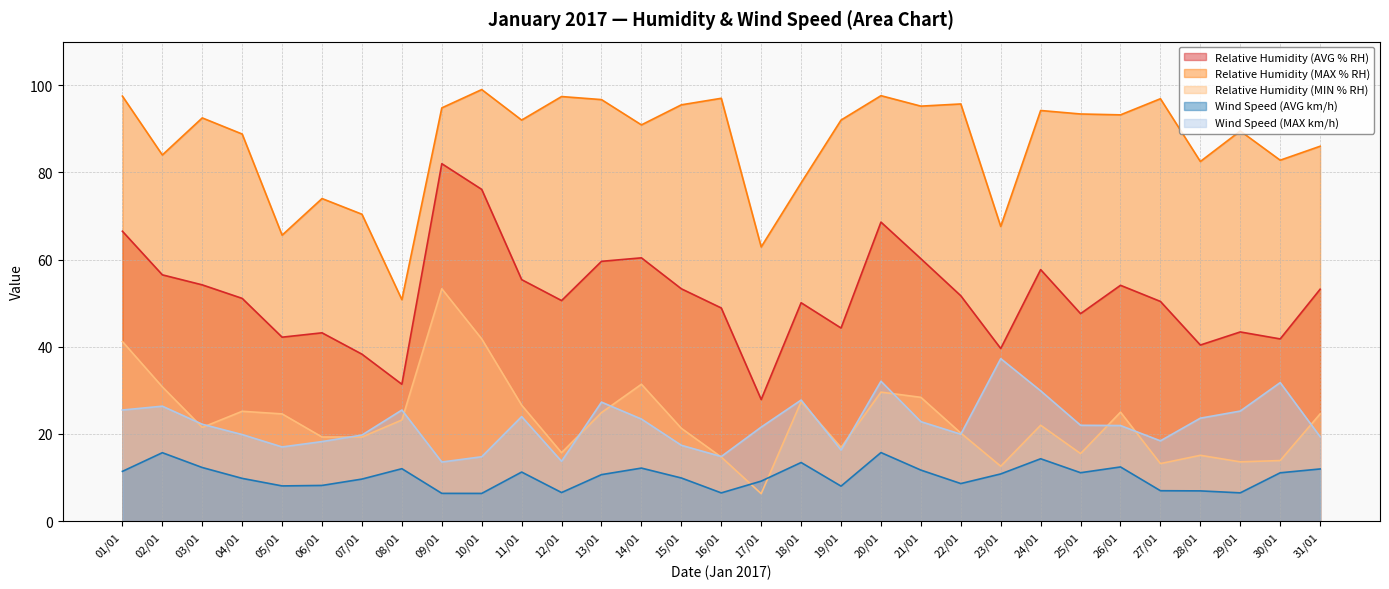

Reading left to right, transcribe all the data shown in this chart.

Relative Humidity (AVG % RH): 66.5	56.5	54.2	51.1	42.2	43.2	38.3	31.4	82.0	76.1	55.4	50.6	59.6	60.4	53.3	48.9	27.9	50.1	44.3	68.6	60.2	51.7	39.6	57.7	47.6	54.1	50.4	40.4	43.4	41.8	53.2
Relative Humidity (MAX % RH): 97.5	84.0	92.5	88.8	65.6	74.0	70.4	50.8	94.8	99.0	92.0	97.4	96.7	90.9	95.5	97.0	62.9	77.6	92.0	97.6	95.2	95.7	67.6	94.2	93.4	93.2	96.9	82.5	89.5	82.8	86.0
Relative Humidity (MIN % RH): 41.2	30.8	21.5	25.2	24.6	19.3	19.3	23.2	53.3	41.8	26.6	15.7	24.9	31.4	21.3	14.7	6.3	27.4	16.9	29.6	28.4	20.2	12.6	22.0	15.5	25.0	13.2	15.1	13.6	13.9	24.6
Wind Speed (AVG km/h): 11.4	15.7	12.3	9.8	8.1	8.2	9.7	12.0	6.4	6.4	11.3	6.6	10.7	12.2	9.9	6.5	9.2	13.4	8.0	15.7	11.7	8.6	10.8	14.3	11.1	12.4	7.0	6.9	6.5	11.1	12.0
Wind Speed (MAX km/h): 25.5	26.4	22.2	19.9	17.0	18.2	19.8	25.5	13.6	14.8	24.0	13.7	27.3	23.4	17.4	14.8	21.6	27.8	16.3	32.1	22.8	19.9	37.3	29.9	22.0	21.9	18.4	23.6	25.2	31.8	19.4